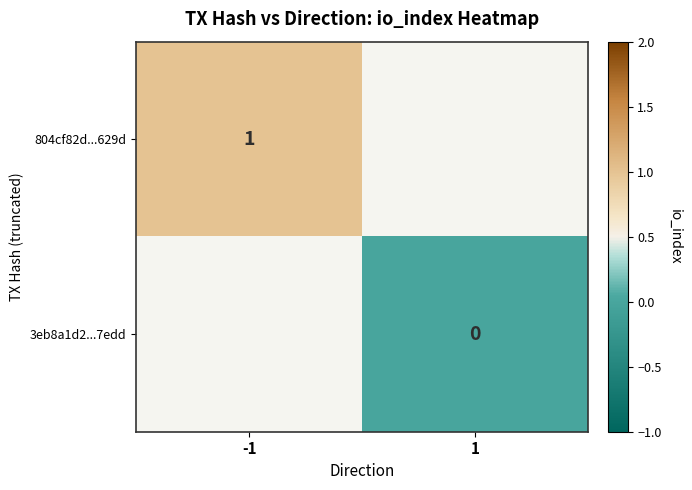

The 804cf82d...629d series shows 1 at -1. True or false?

True